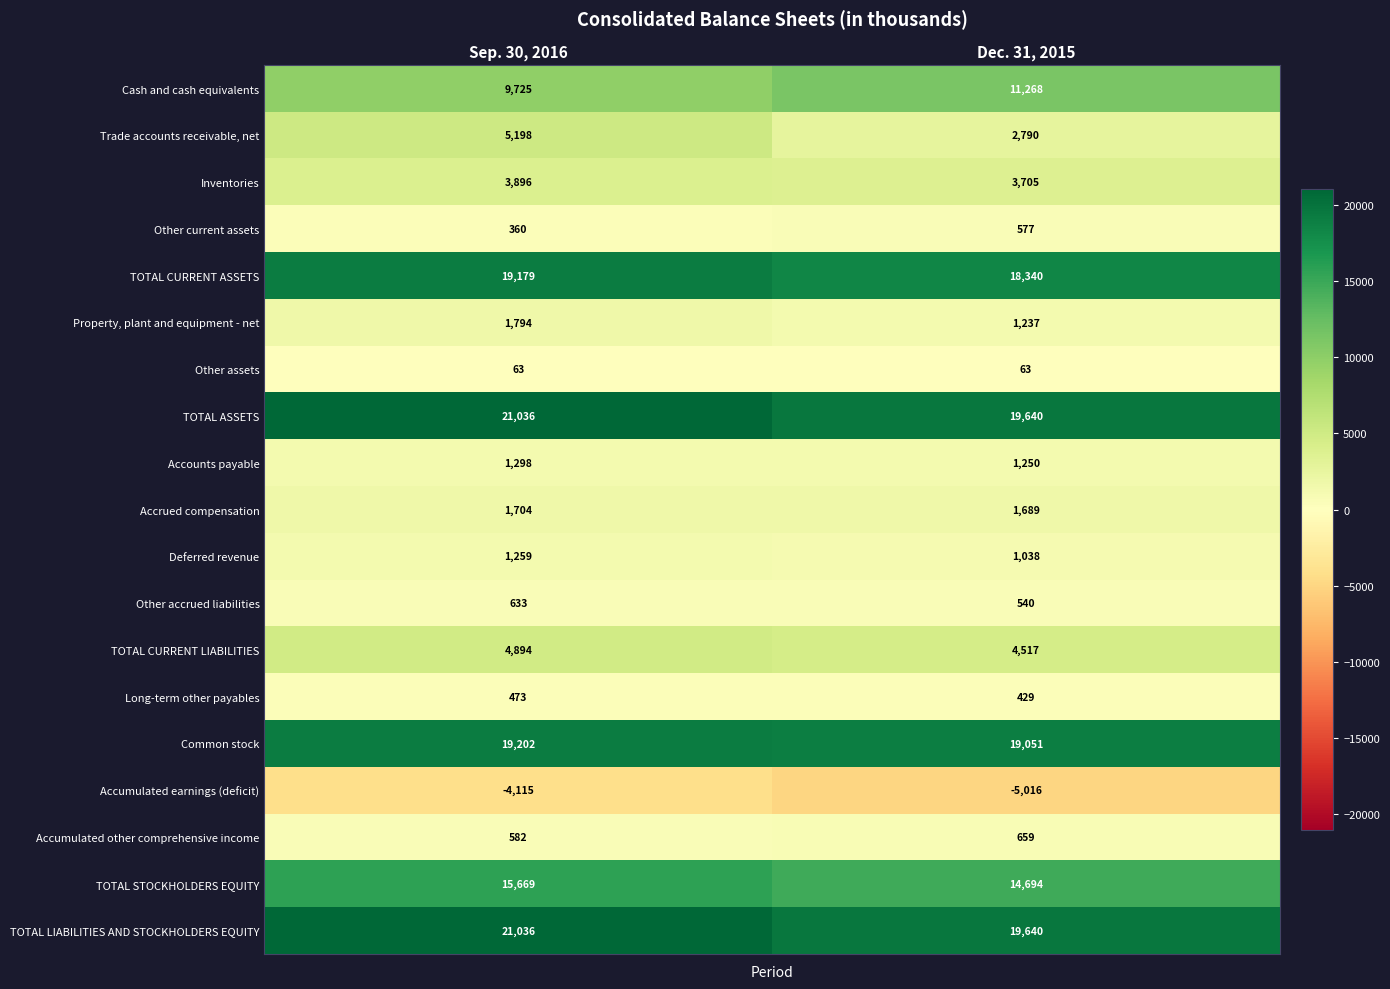

Which series changed the most between Sep. 30, 2016 and Dec. 31, 2015?

Trade accounts receivable, net